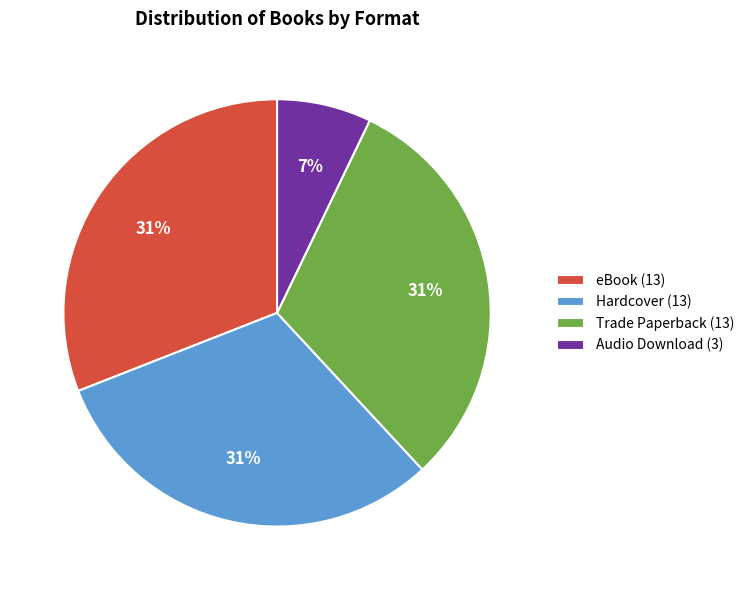

Count the number of slices in the pie.

4